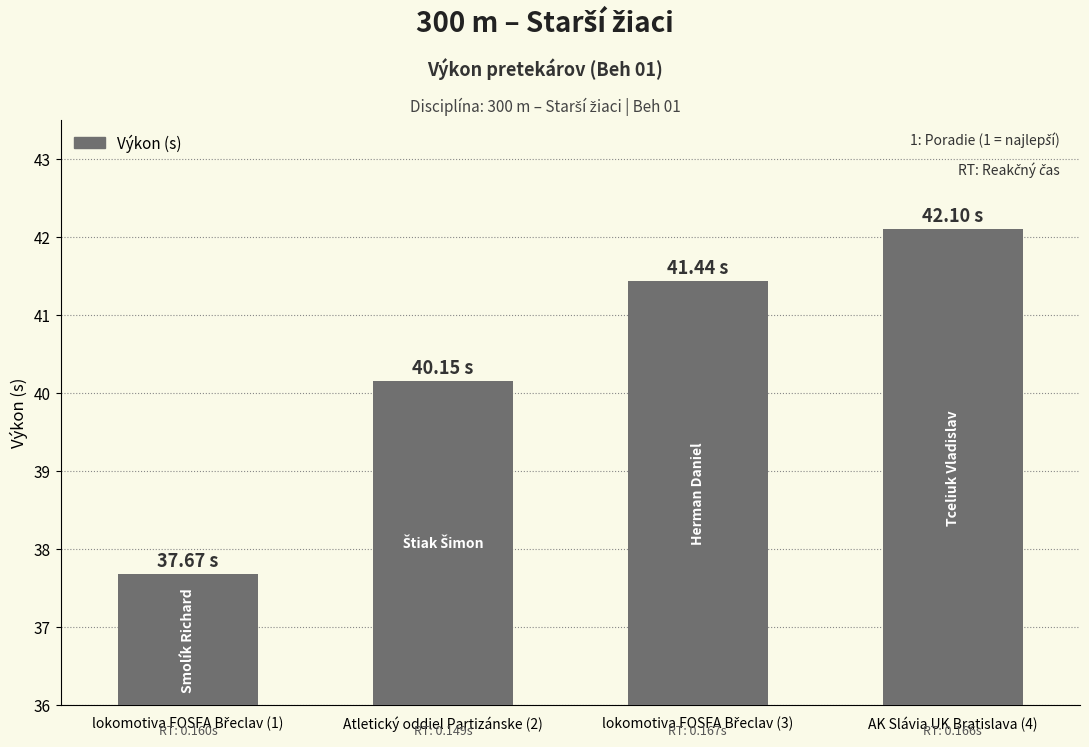

Approximately how many times larger is the value at AK Slávia UK Bratislava (4) compared to Atletický oddiel Partizánske (2)?

1.0